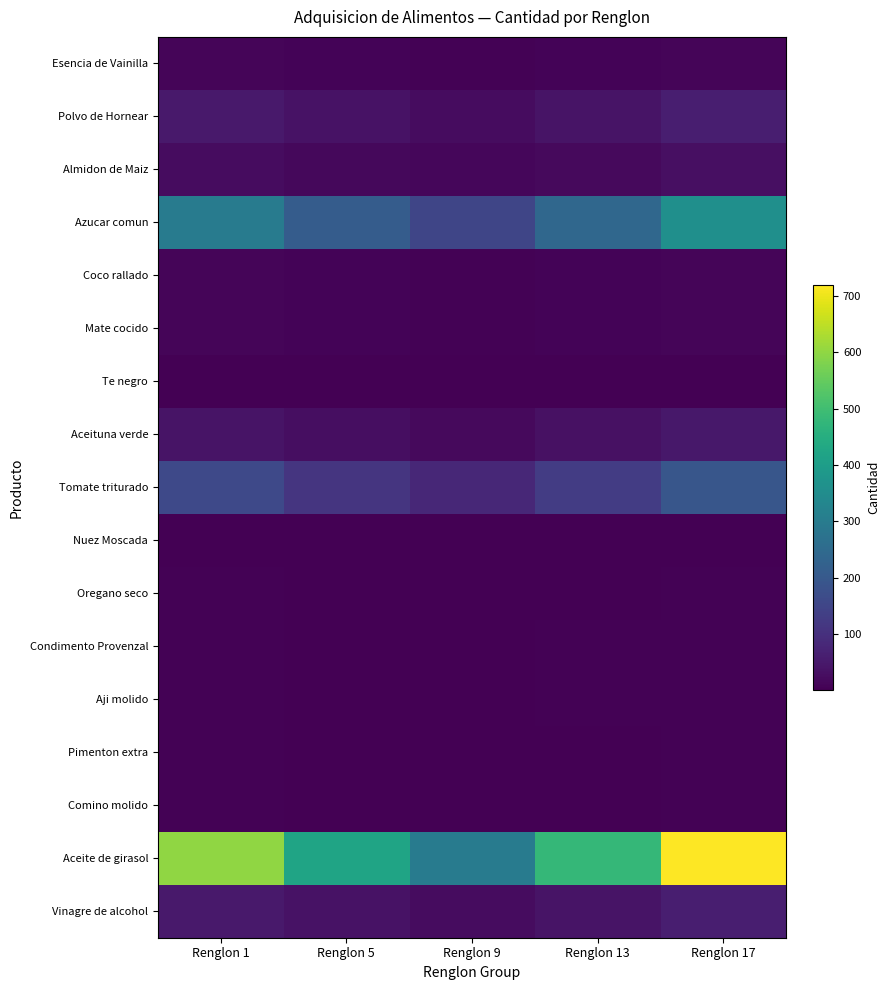

Which series has the largest range (max minus min)?

Aceite de girasol